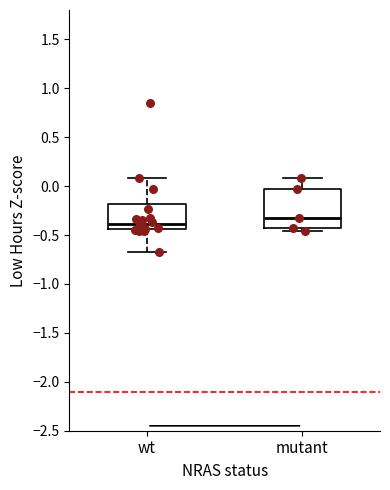

Which box's median line is the lowest?

wt